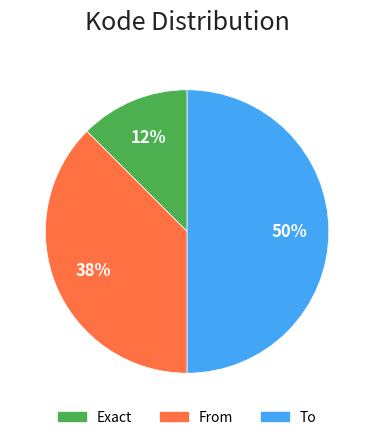

To the nearest percent, what percentage of the pie is To?

50%